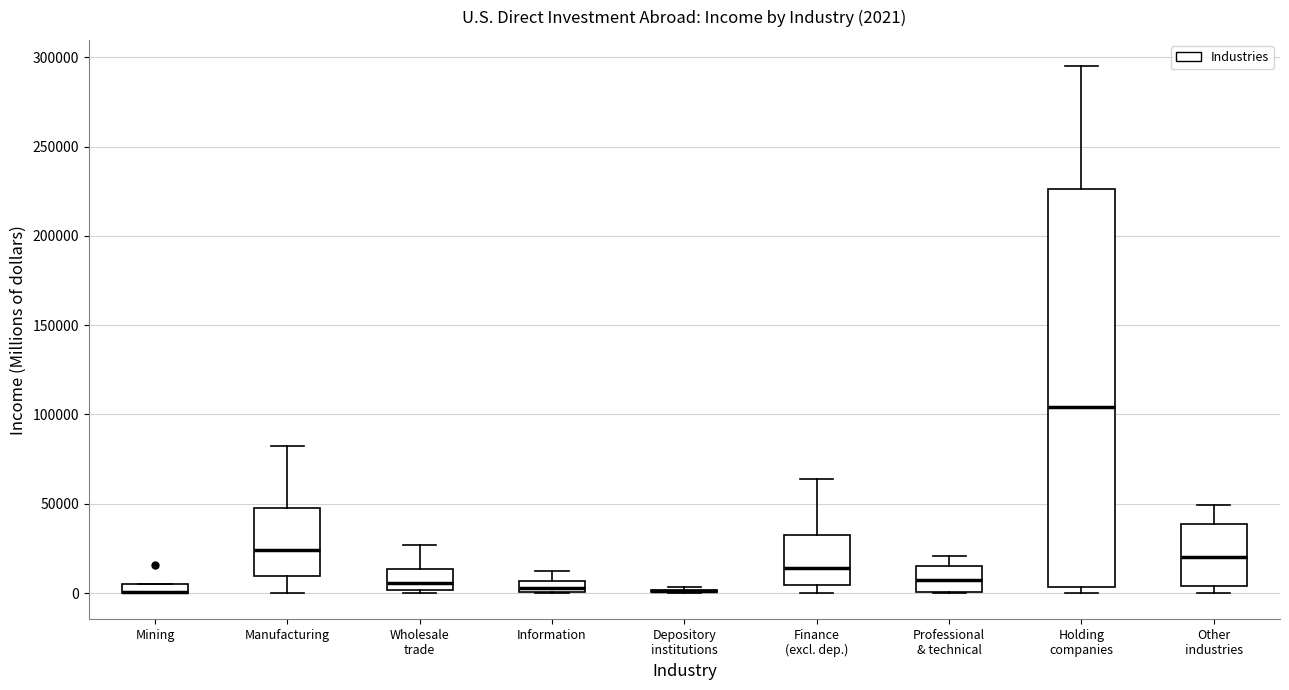

Which box is the tallest, from its lower edge to its upper edge?

Holding companies